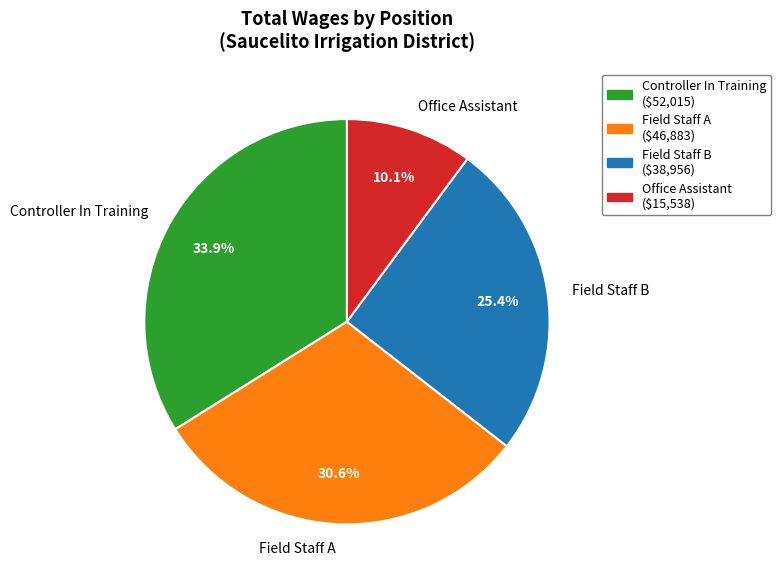

Which has a higher value, Office Assistant or Field Staff A?

Field Staff A